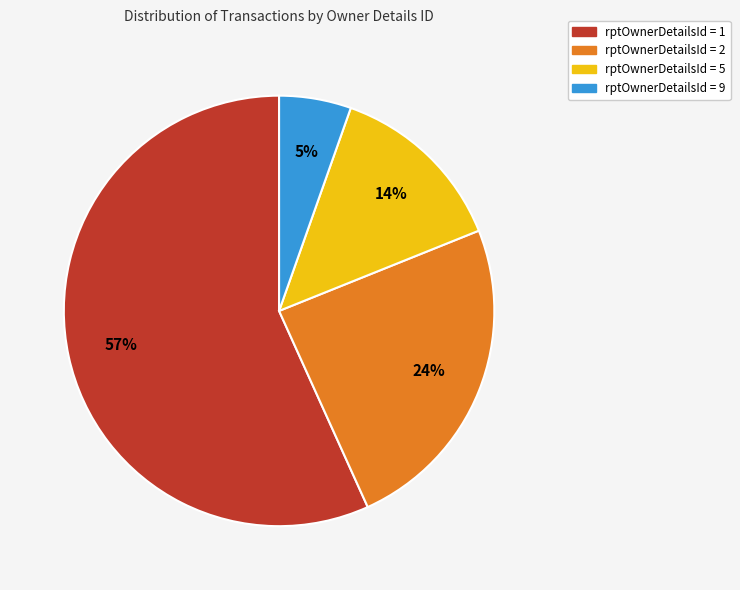

Is there any slice that represents more than half of the pie?

Yes